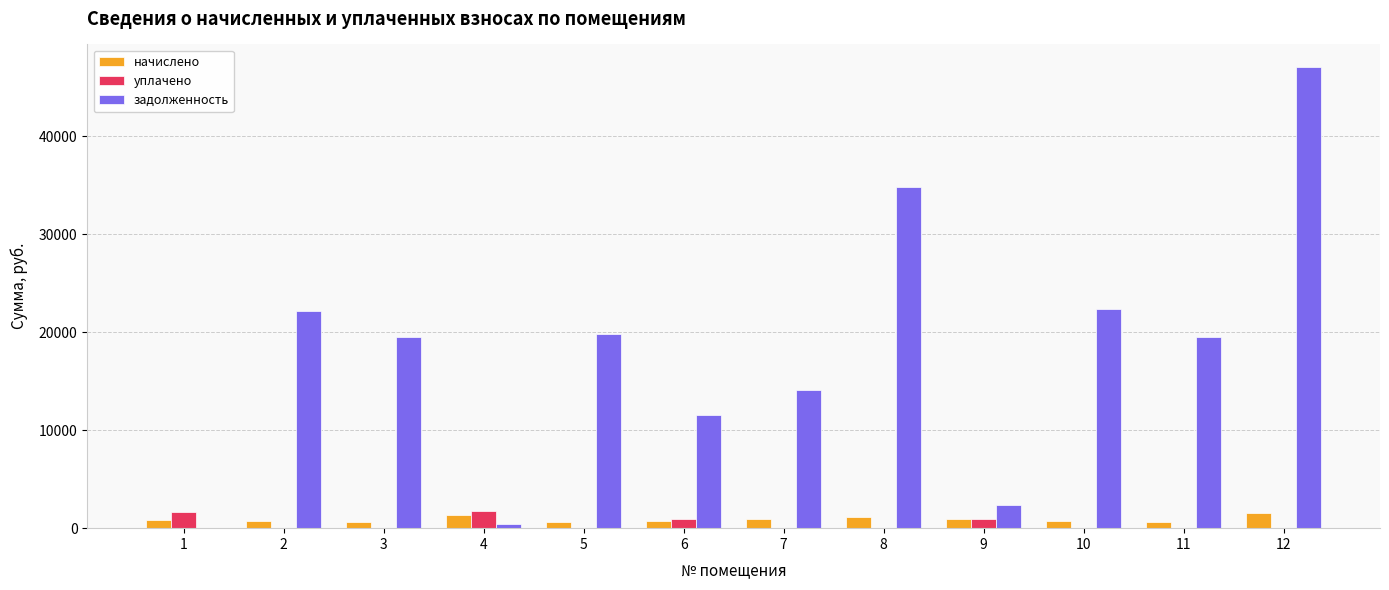

What is the maximum value shown in the chart?

46997.8